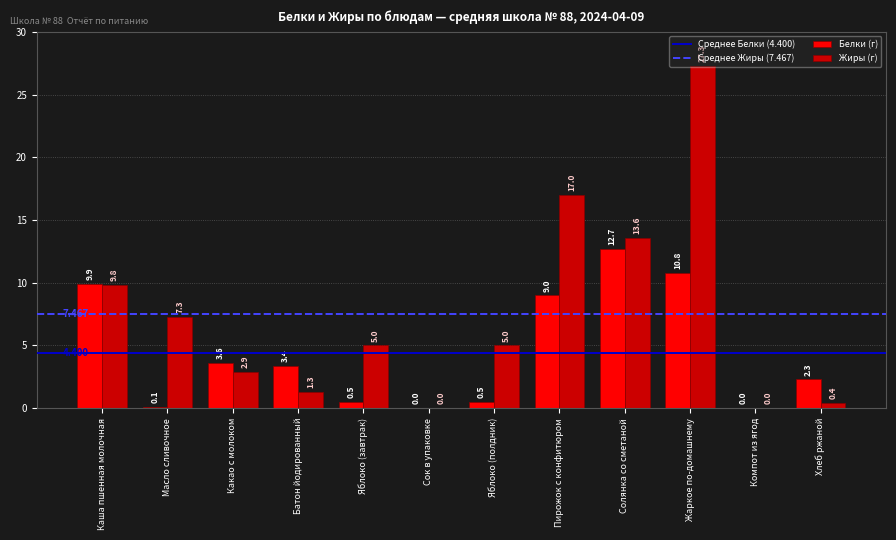

Which category has the highest value across all series?

Жаркое по-домашнему